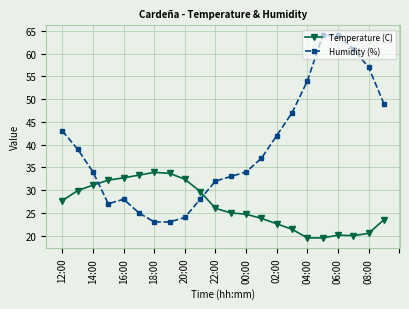

Which series has the widest spread of values?

Humidity (%)